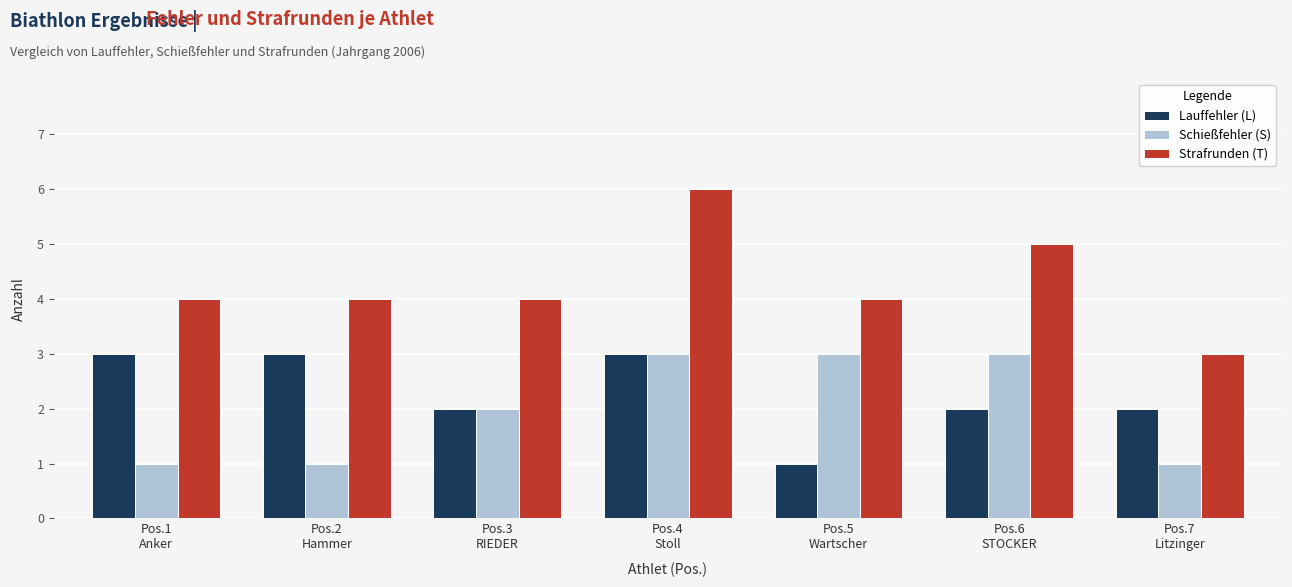

Which series has the largest range (max minus min)?

Strafrunden (T)